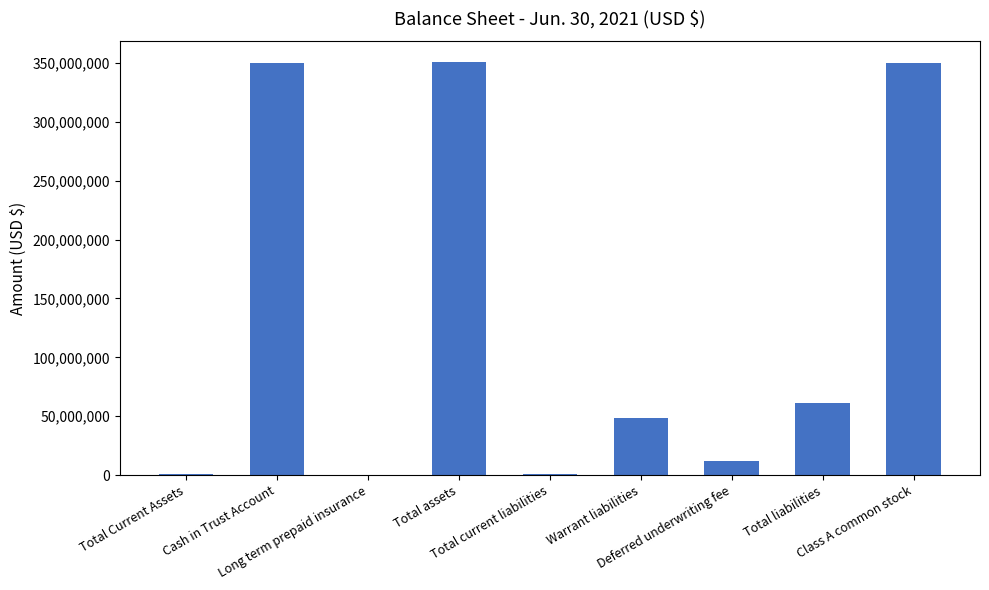

What is the sum of all values?

1174205144